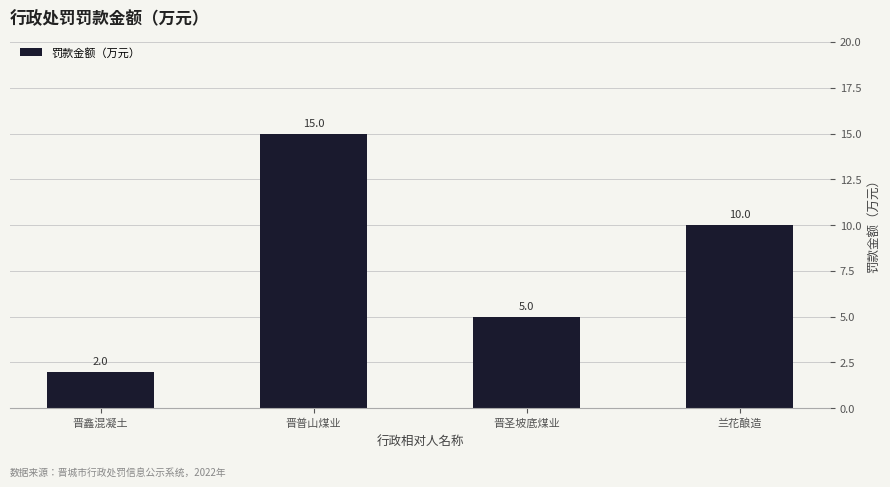

Reading left to right, transcribe all the data shown in this chart.

晋鑫混凝土=2	晋普山煤业=15	晋圣坡底煤业=5	兰花酿造=10